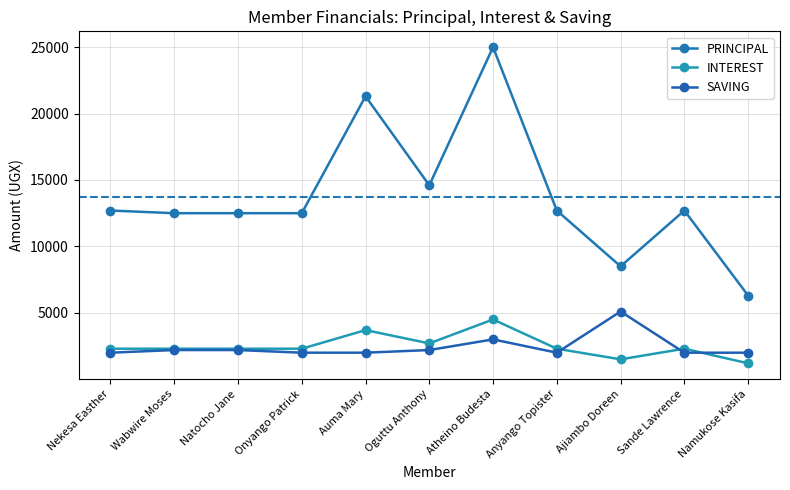

What is the total value across all series at Nekesa Easther?

17000